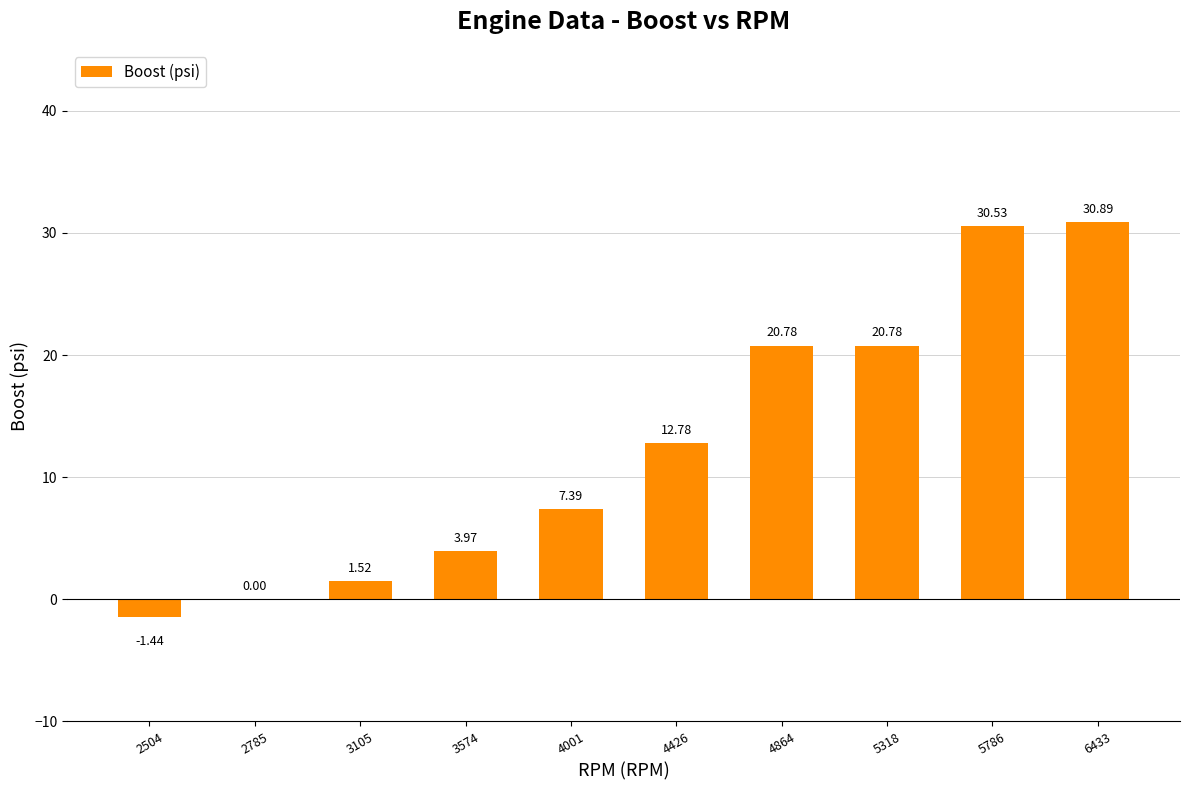

Between 2504 and 5318, which is larger?

5318